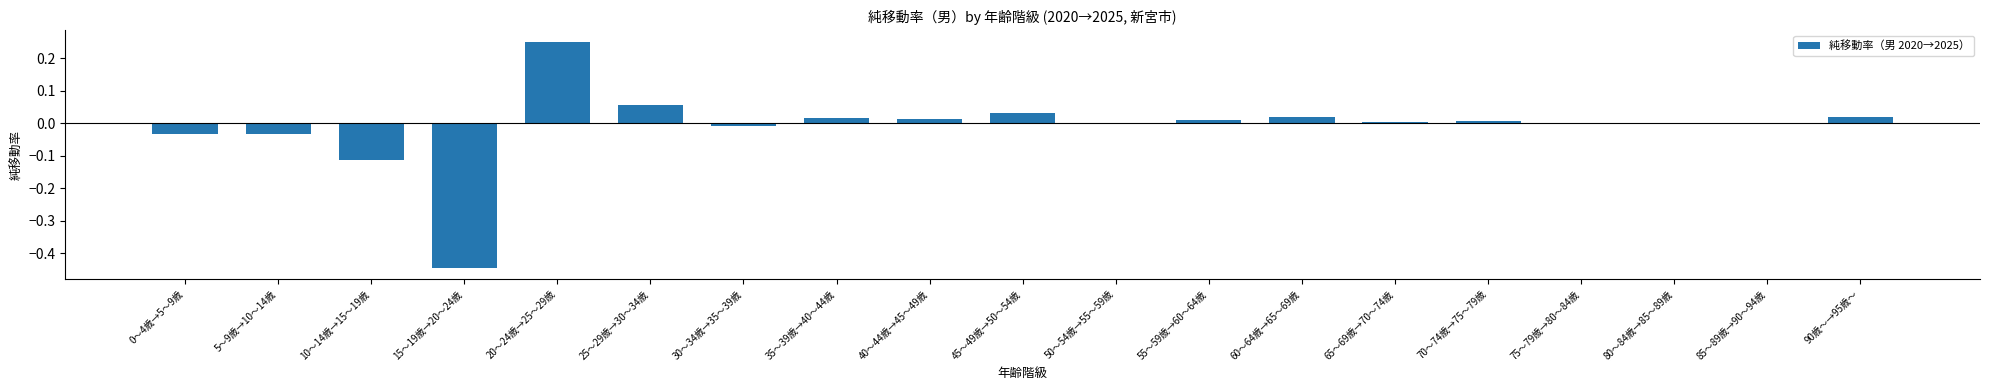

Which label corresponds to the largest value in the chart?

20～24歳→25～29歳